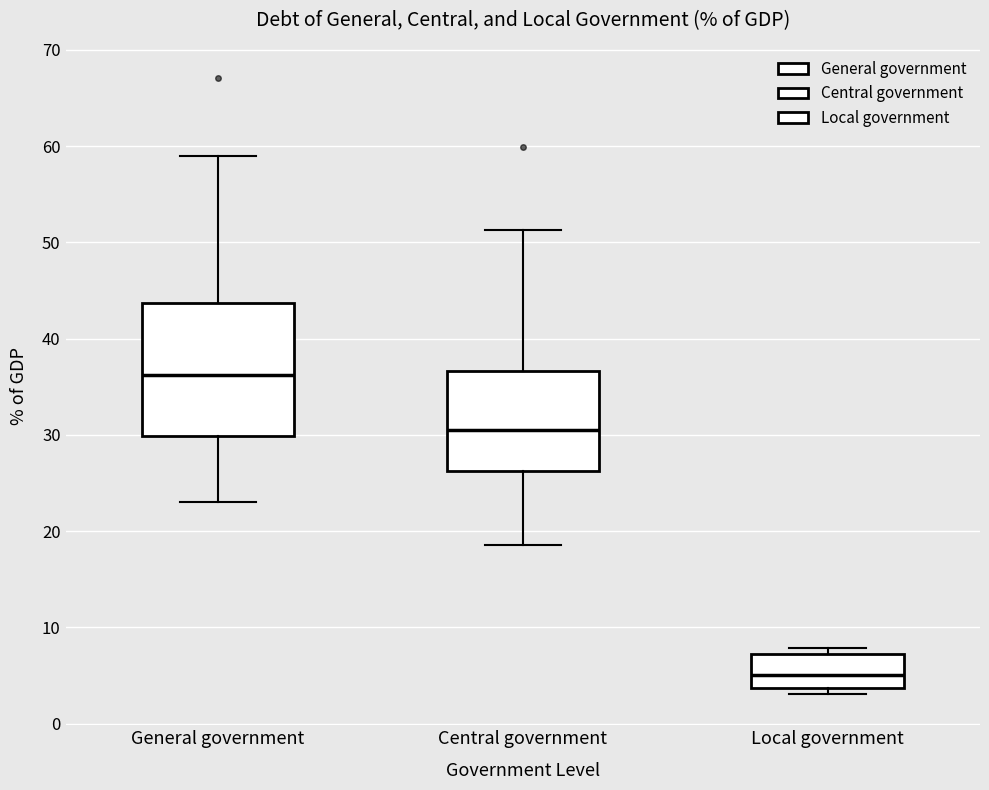

Which box is the tallest, from its lower edge to its upper edge?

General government